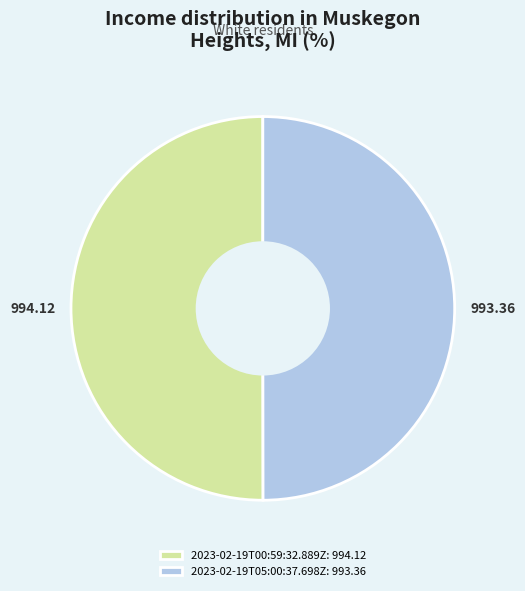

Is the sum of 2023-02-19T00:59:32.889Z: 994.12 and 2023-02-19T05:00:37.698Z: 993.36 greater than half?

Yes